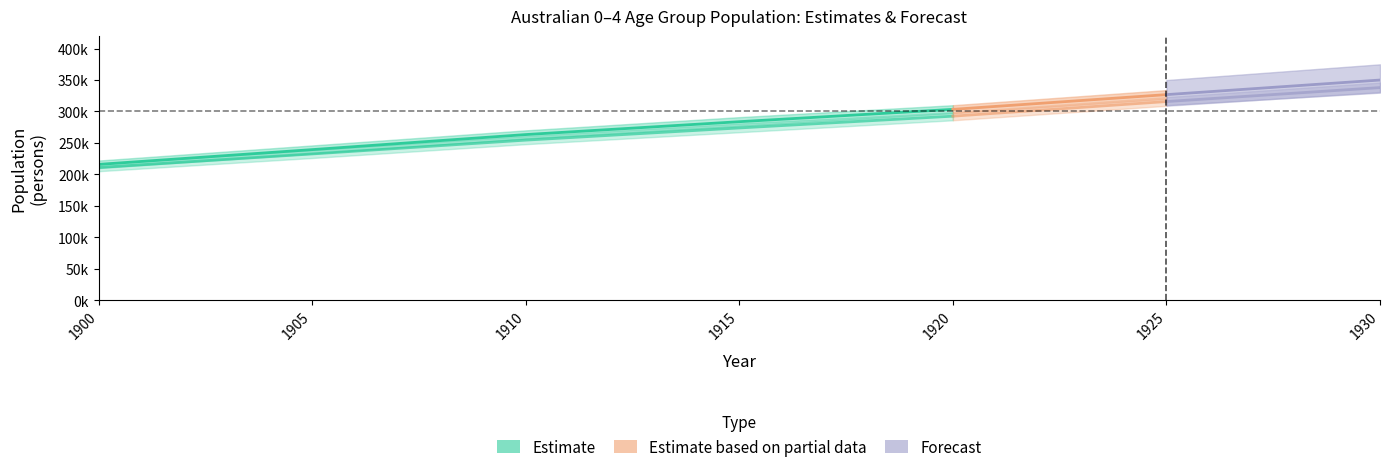

Is this an area chart (filled region under the line)?

No